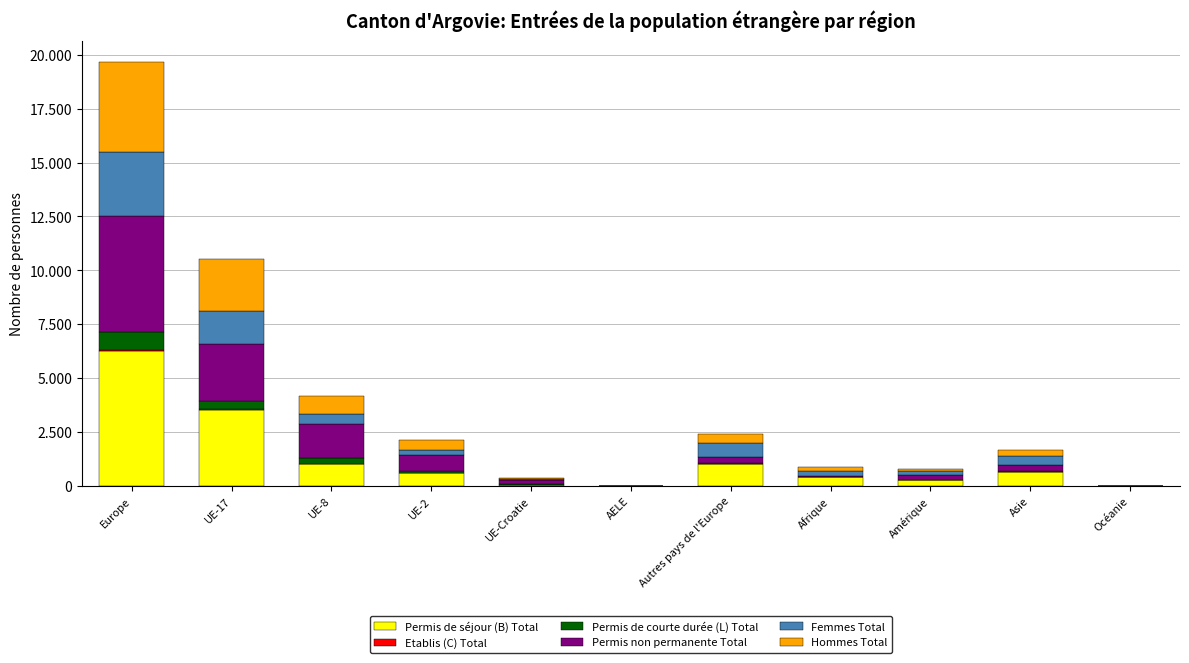

Are the bars horizontal?

No